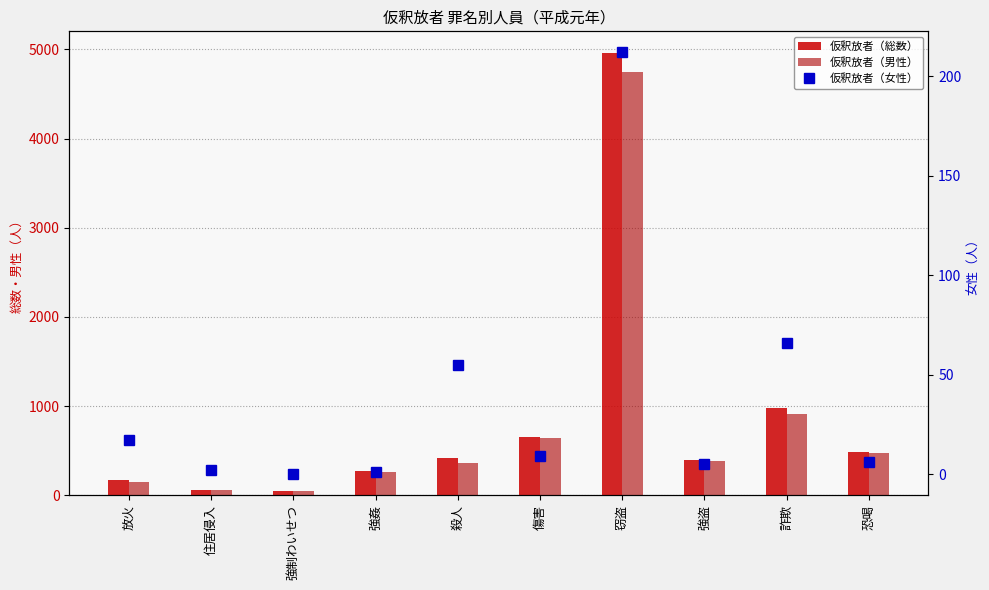

What is the total value across all series at 殺人?

844